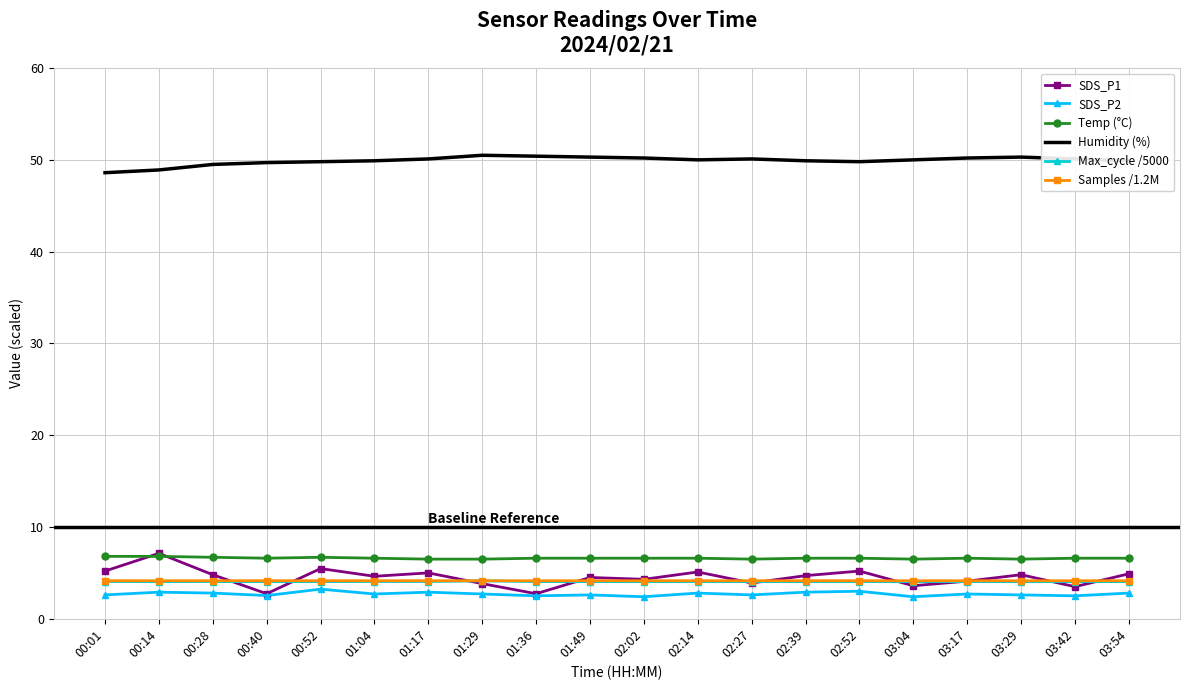

Is the value of Temp (°C) at 01:29 greater than the value of SDS_P2 at 00:52?

Yes